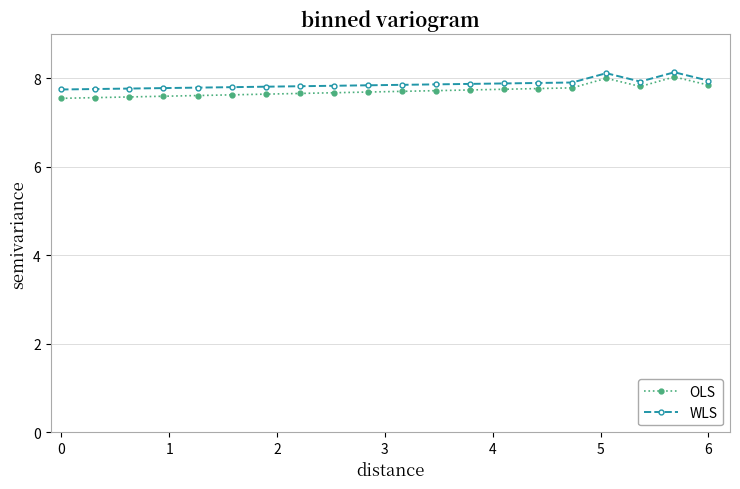

List the series in order of their peak value, highest first.

WLS, OLS